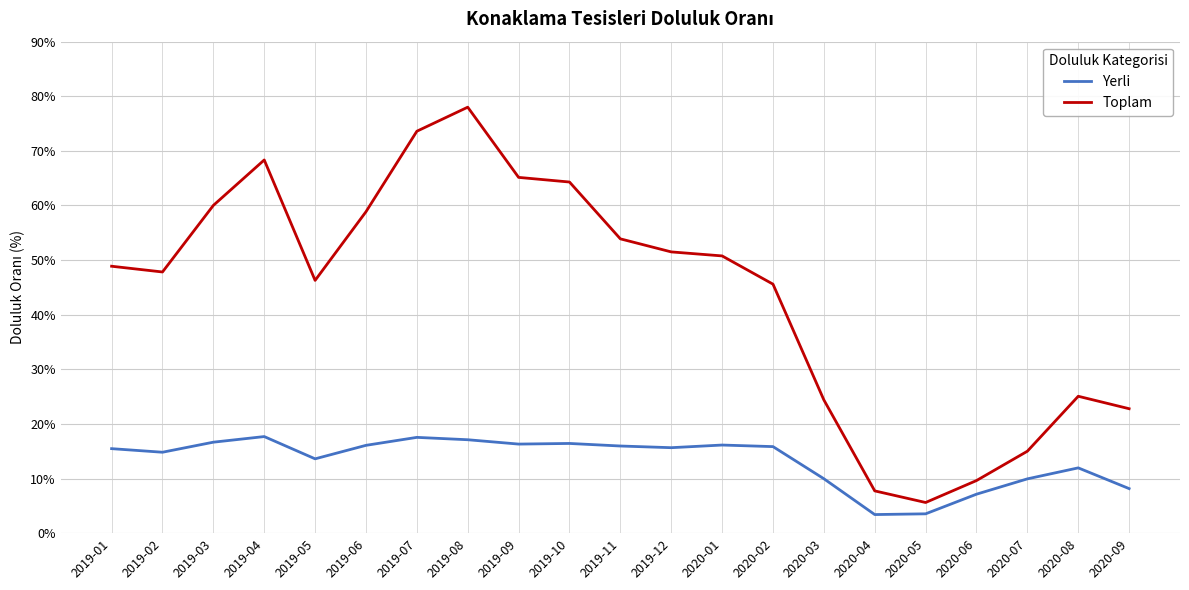

Does the chart have visible grid lines?

Yes